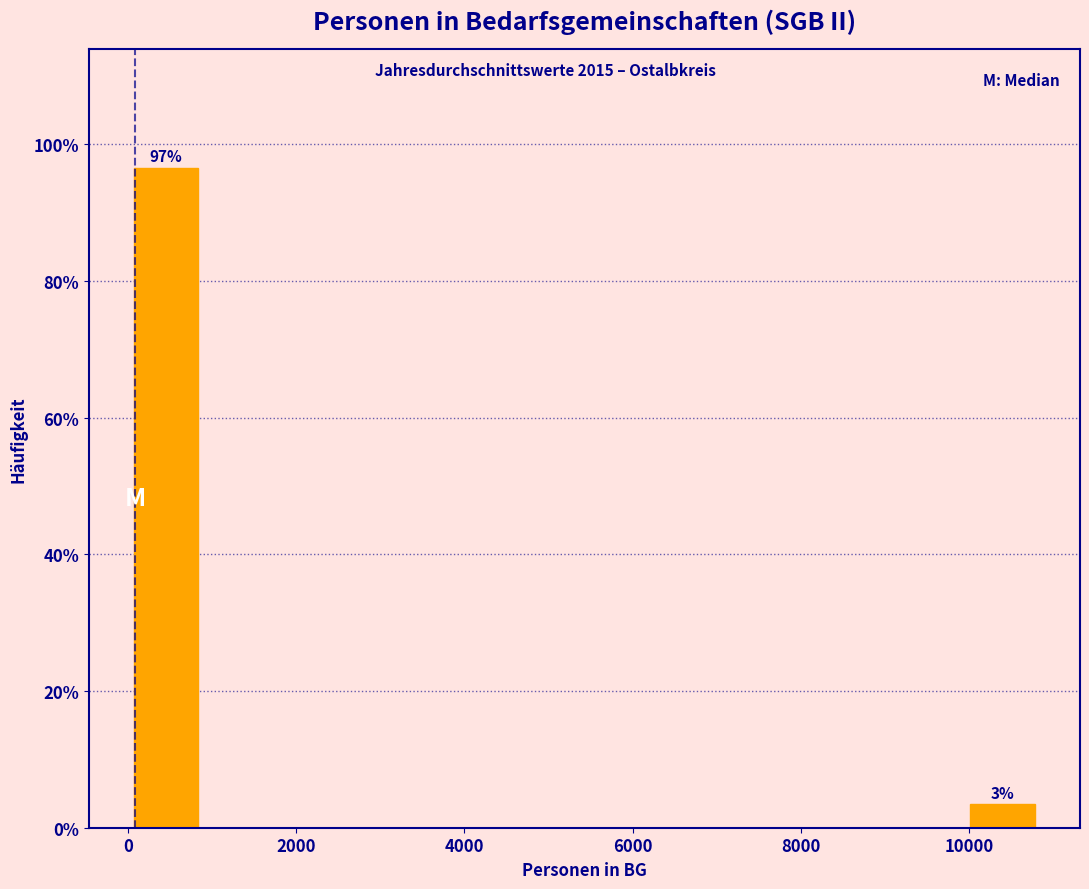

Which range on the x-axis has the tallest bar?

0 to 1000